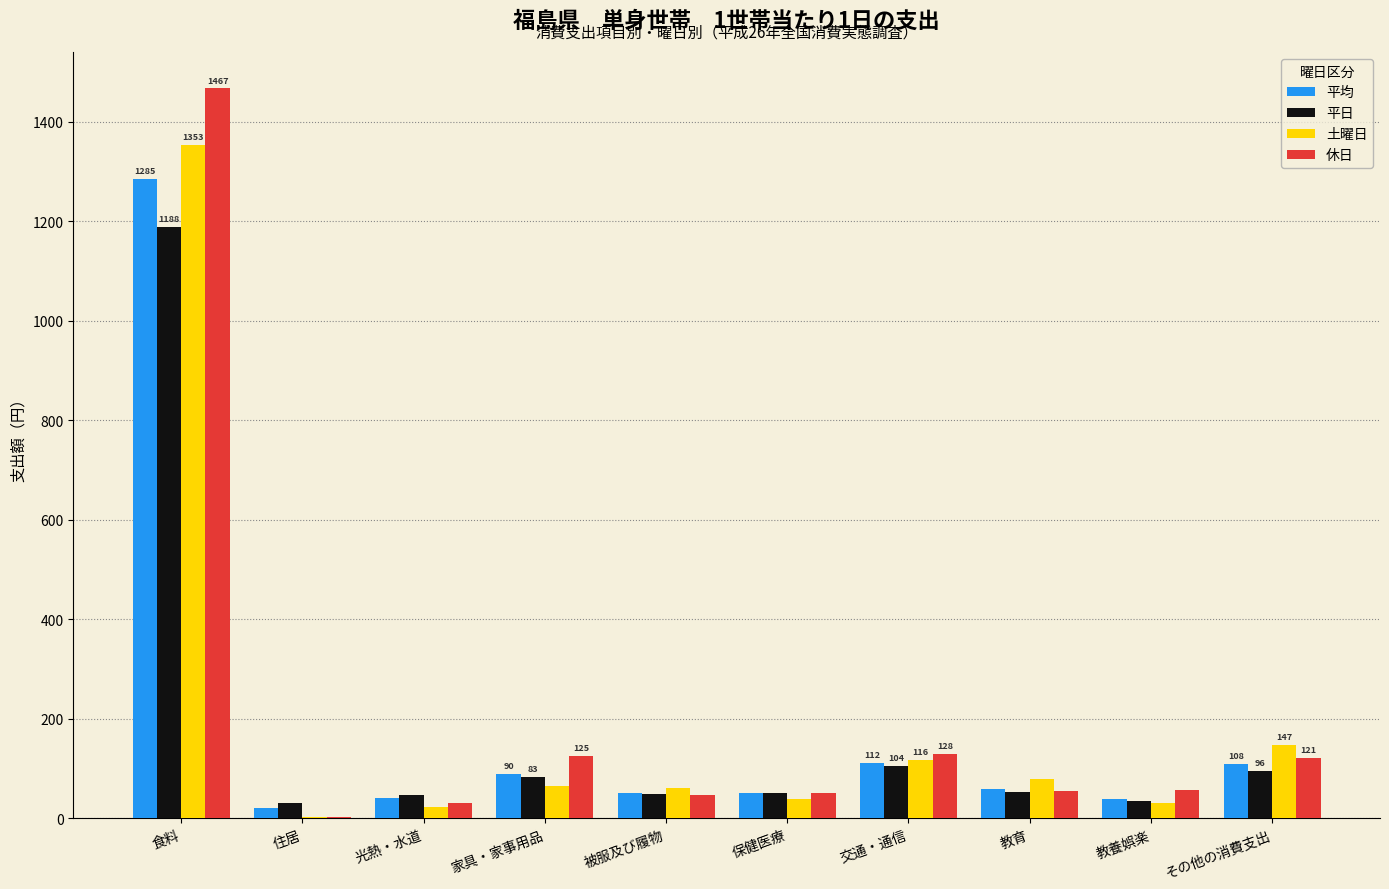

Which category has the highest value in the 平日 series?

食料